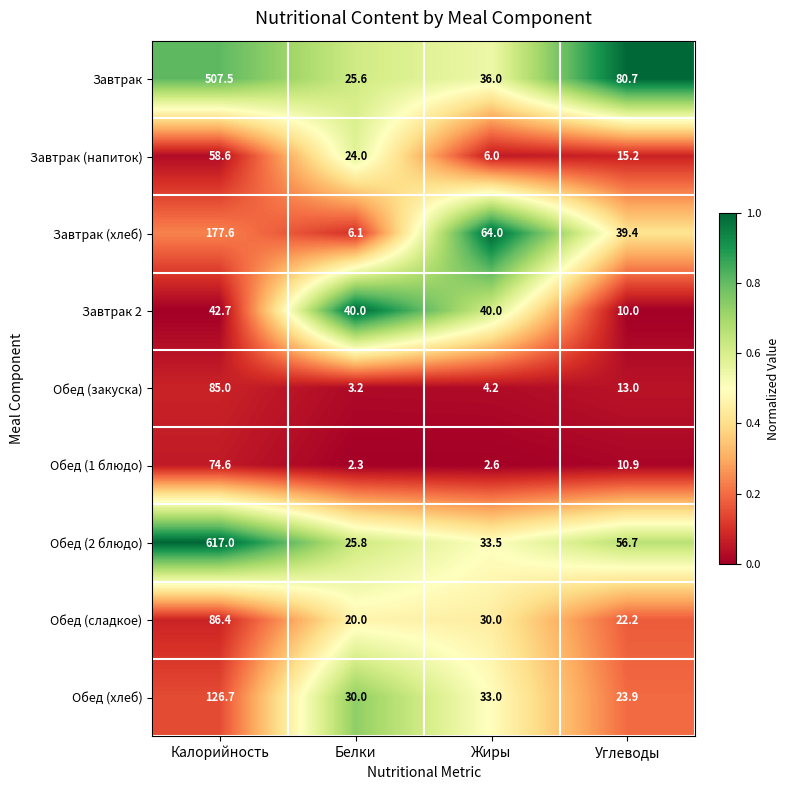

The Завтрак 2 series shows 60.9 at Жиры. True or false?

False